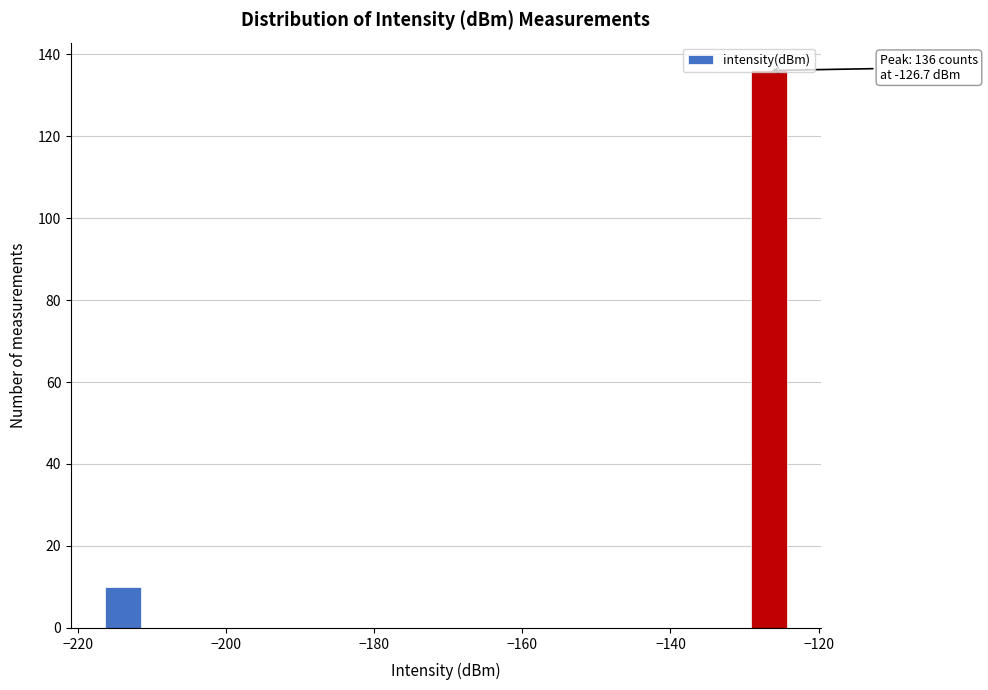

Around what value on the x-axis is the tallest bar? Give the approximate position of its centre, as read against the axis.

-126